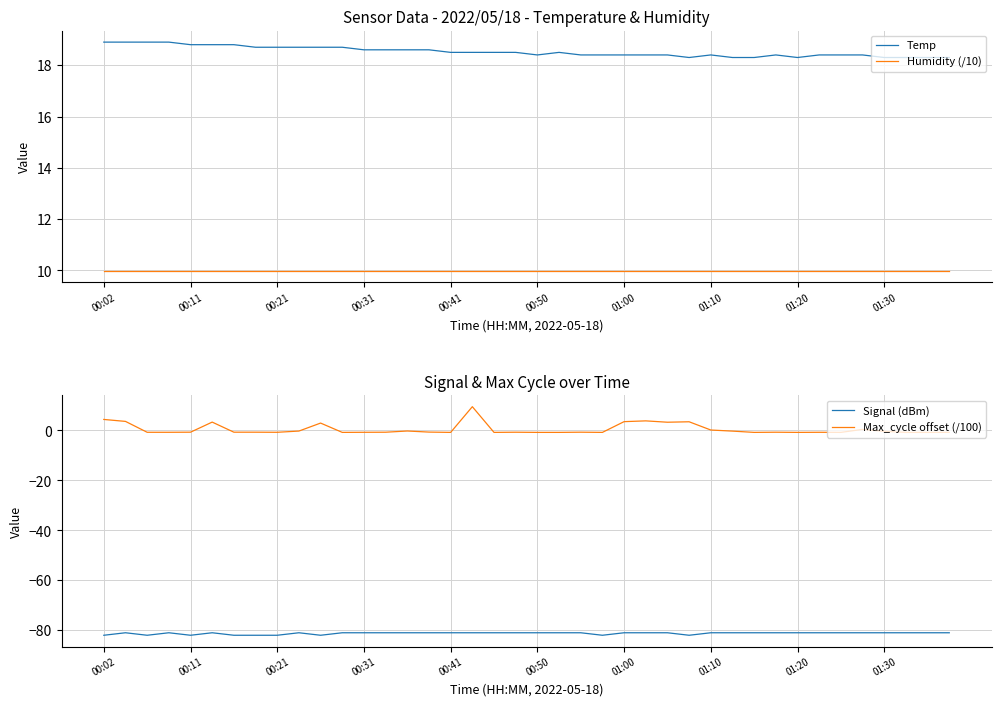

Count the number of categories in the chart.

40